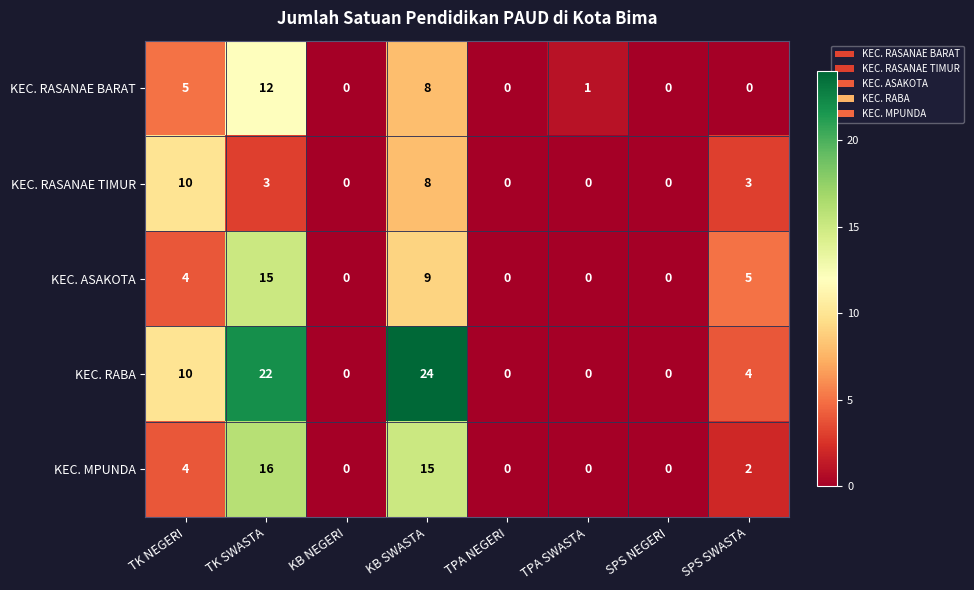

How many distinct data groups are displayed?

5